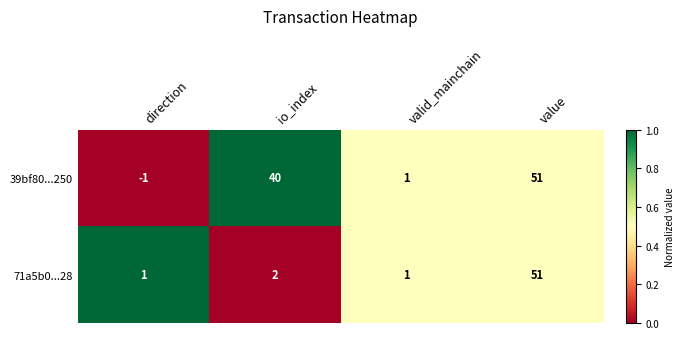

The 39bf80...250 series shows 1 at valid_mainchain. True or false?

True